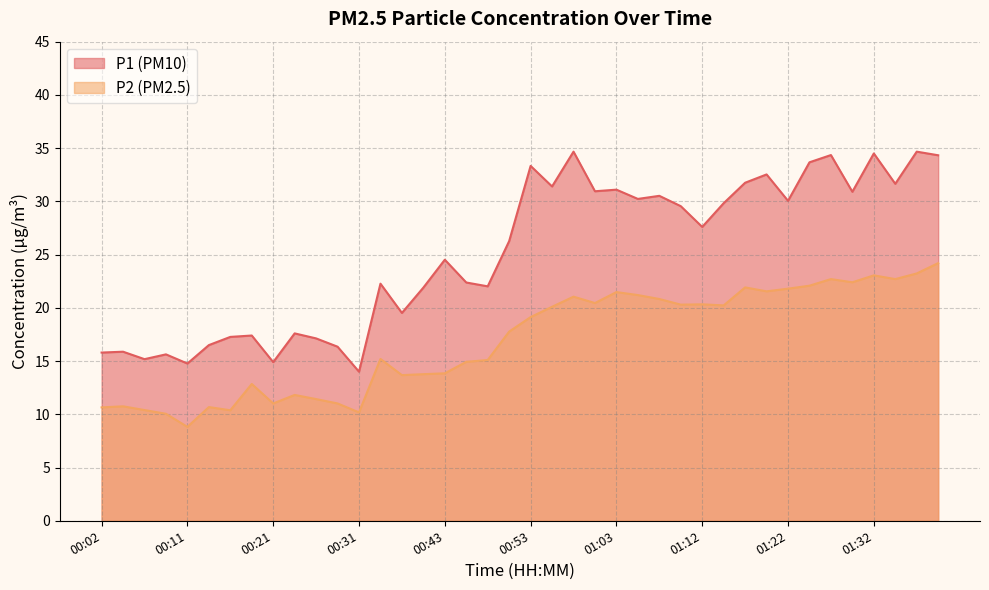

The value of P1 at 00:48 is 22.0. True or false?

True